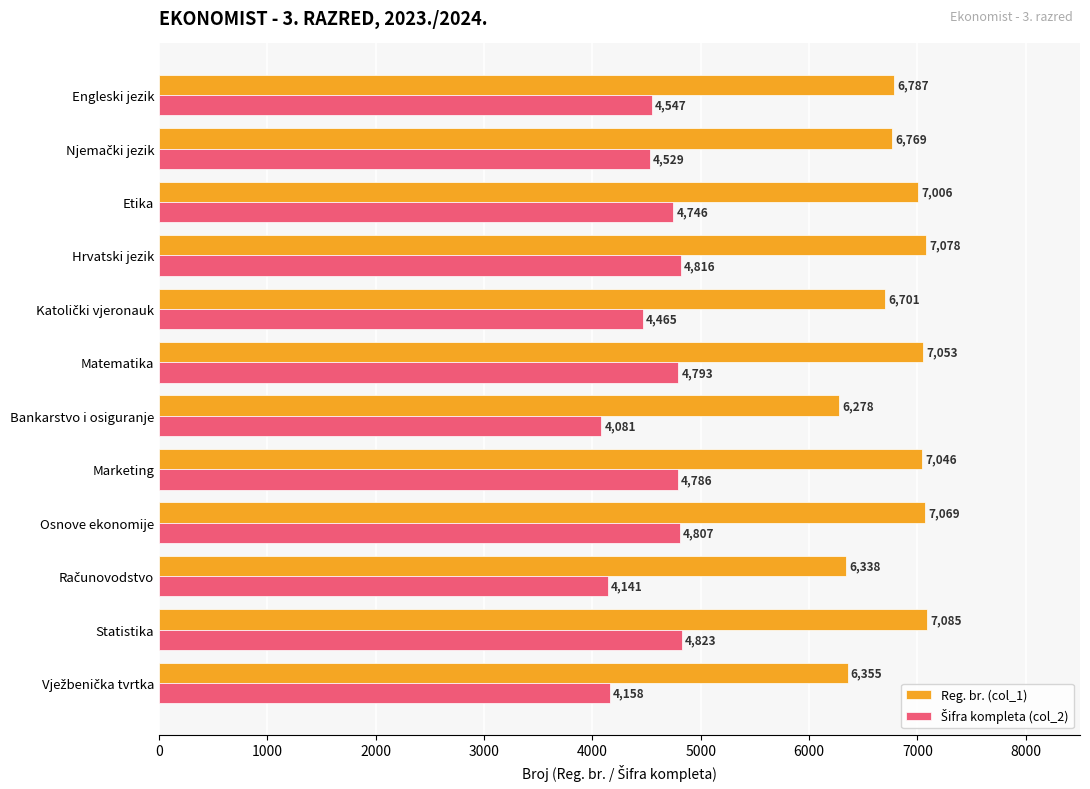

The value of Reg. br. (col_1) at Marketing is 7046. True or false?

True